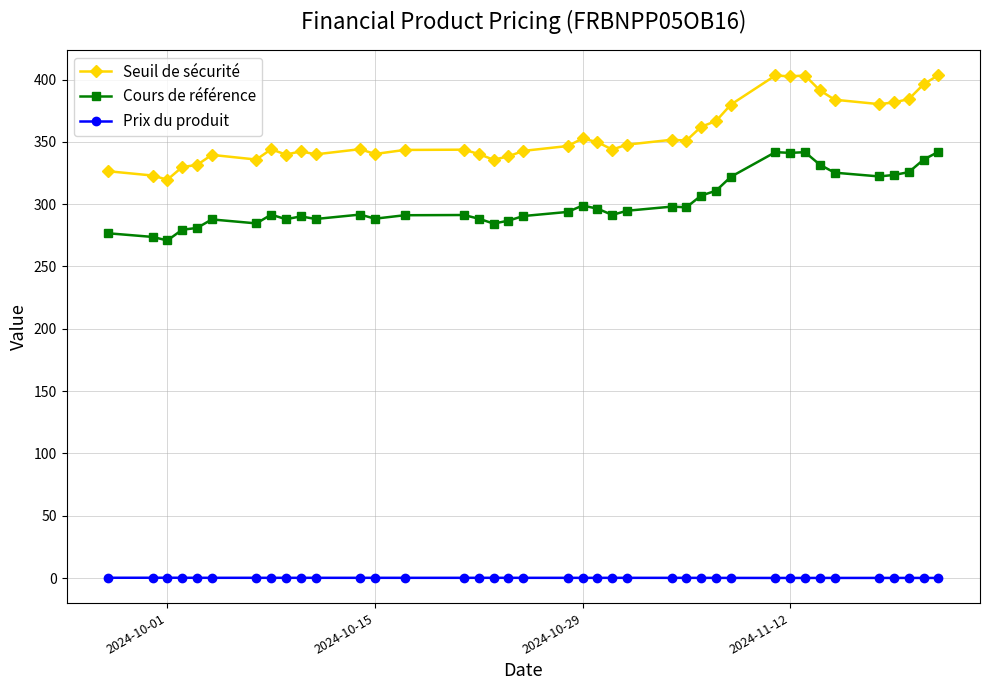

What is the value of the Seuil de sécurité point at the 10th from the left?

342.4